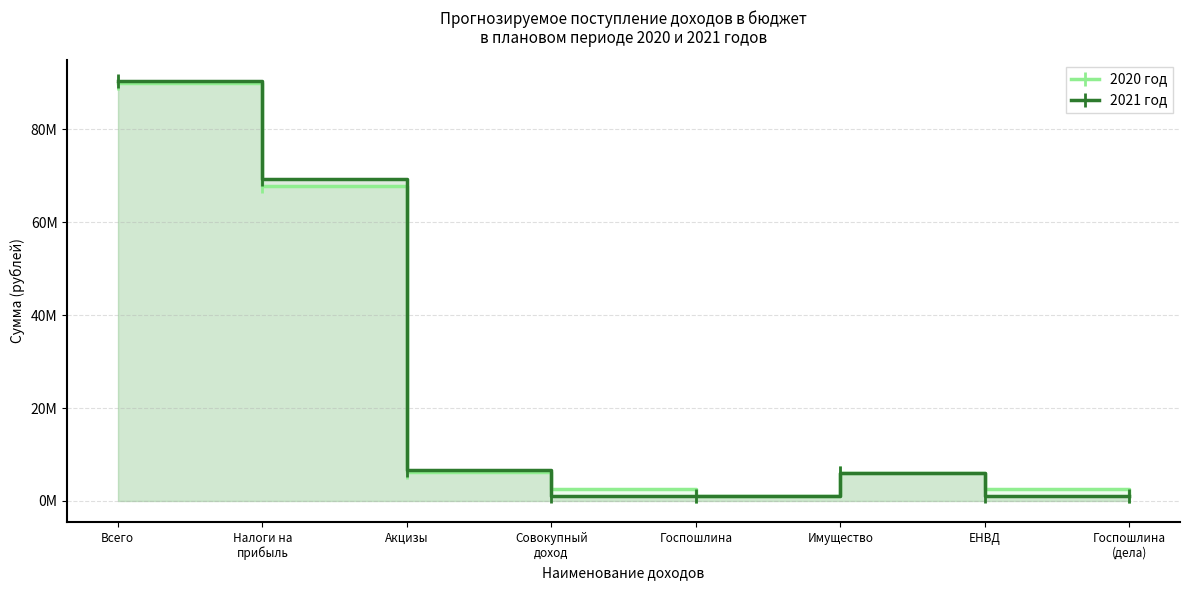

What is the value of the 2020 год point at the 3rd from the left?

6275623